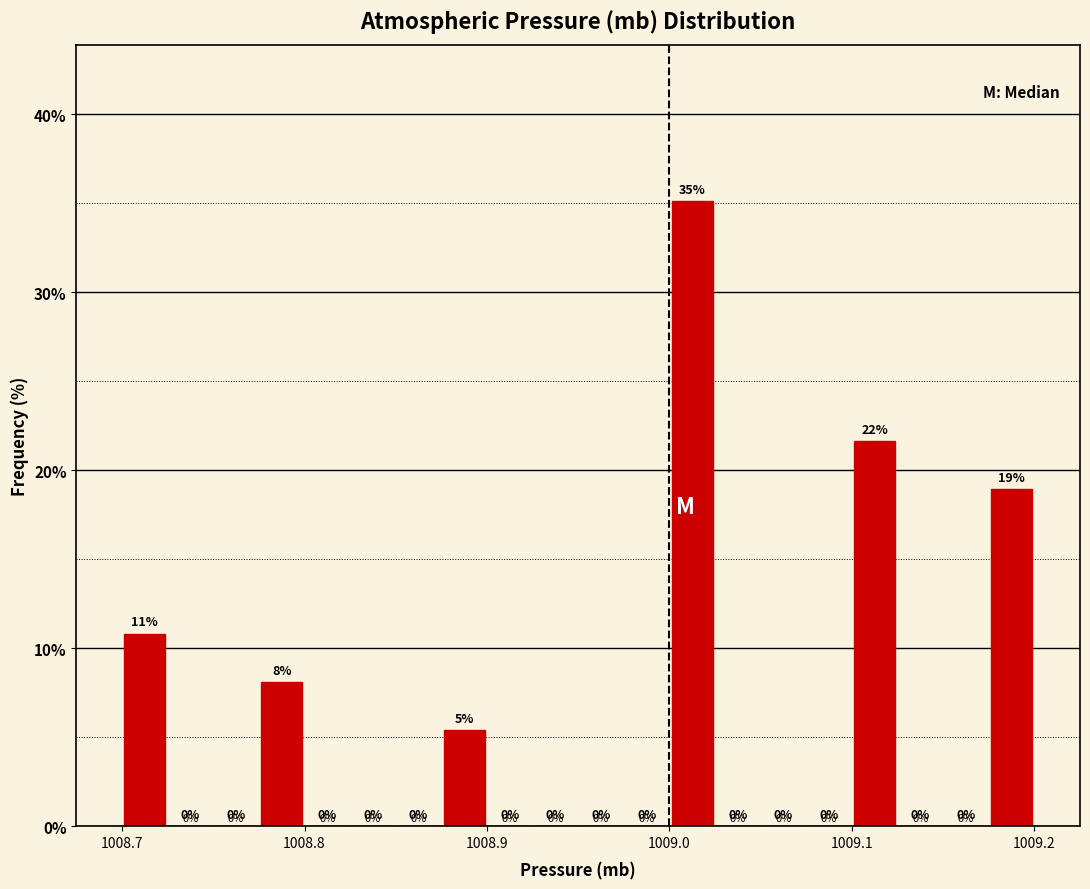

Around what value on the x-axis is the tallest bar? Give the approximate position of its centre, as read against the axis.

1009.01